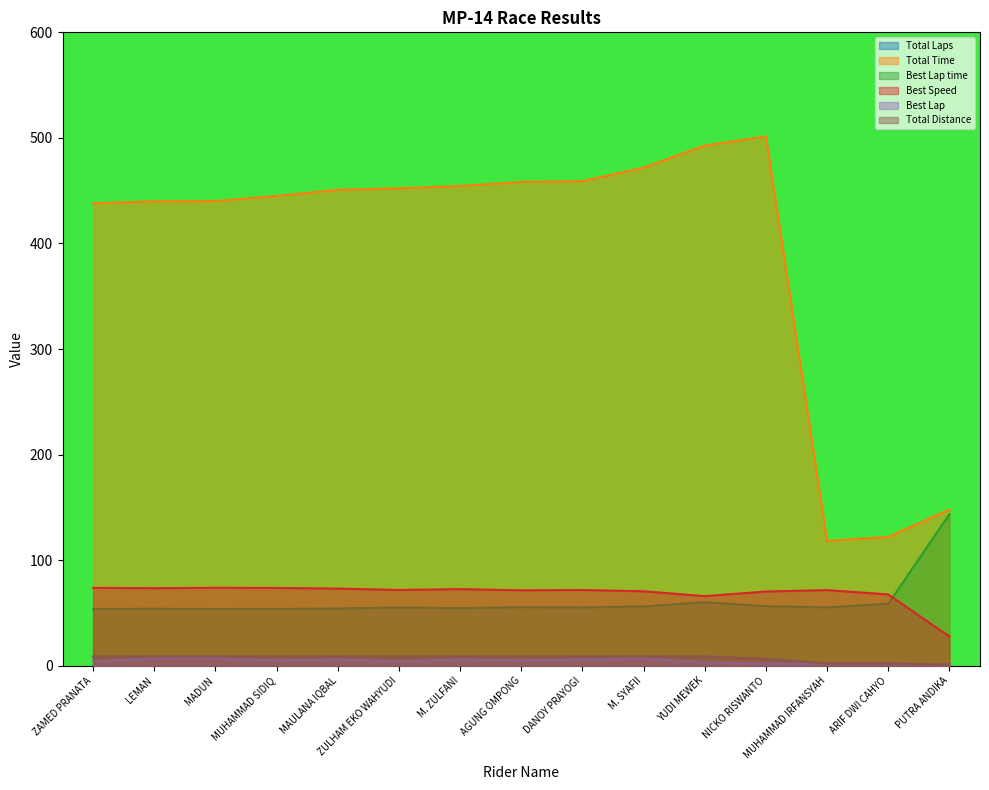

How many lines are shown in the chart?

6